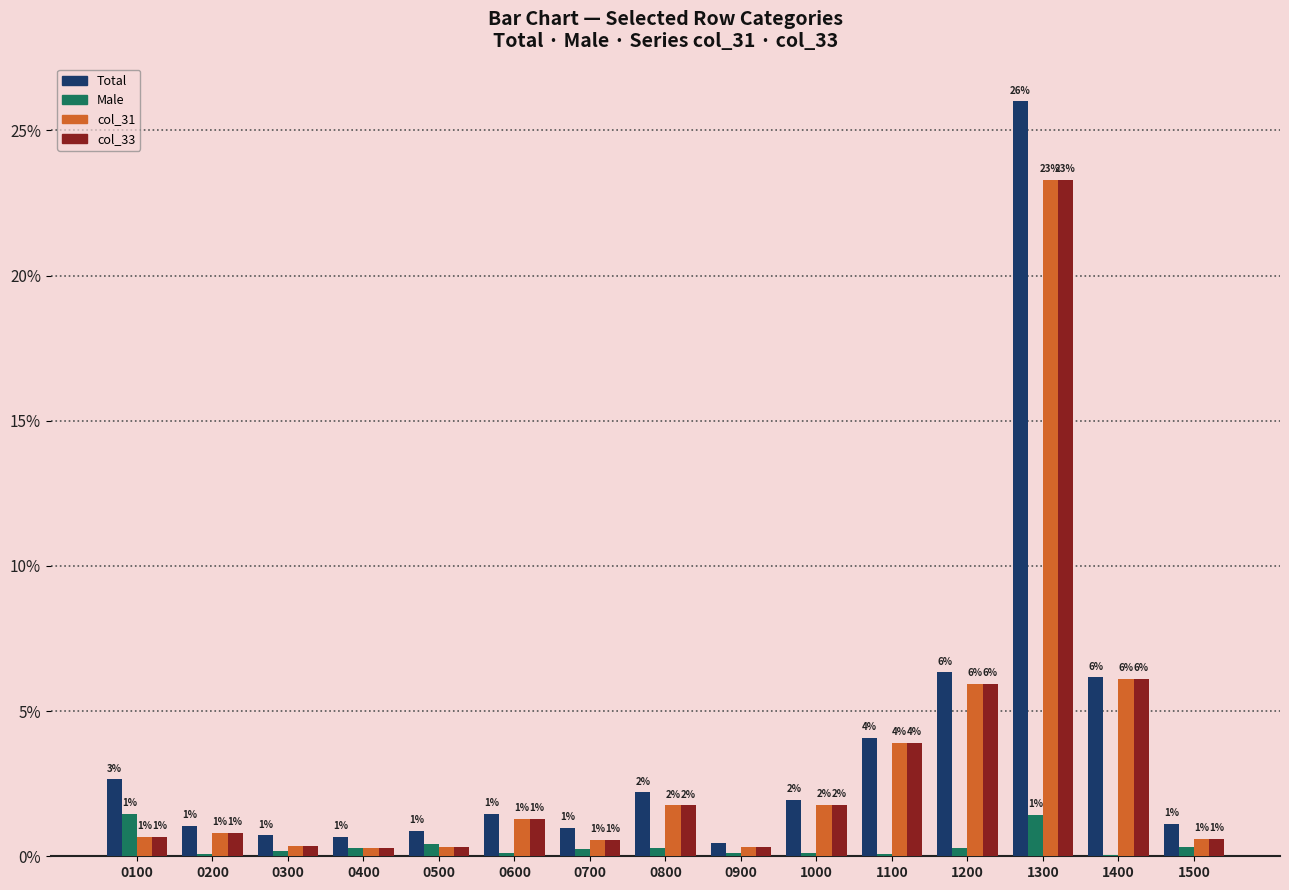

True or false: Total has a value of 3.2 at 1400.

False